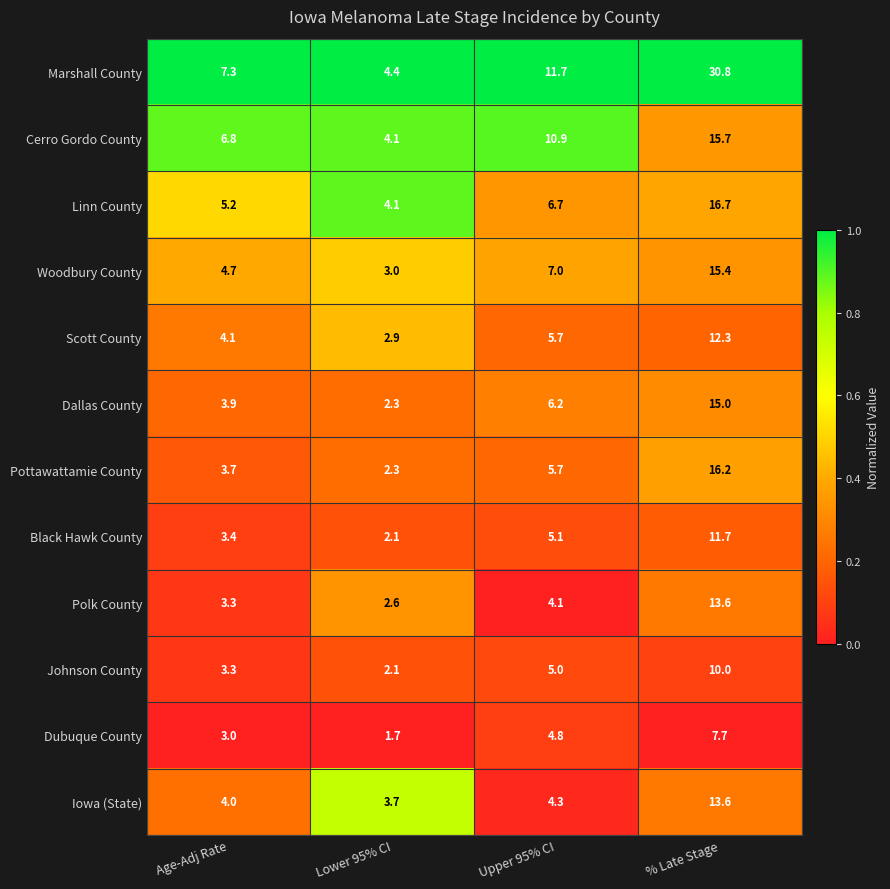

Rank the categories by Pottawattamie County value from highest to lowest.

% Late Stage, Upper 95% CI, Age-Adj Rate, Lower 95% CI